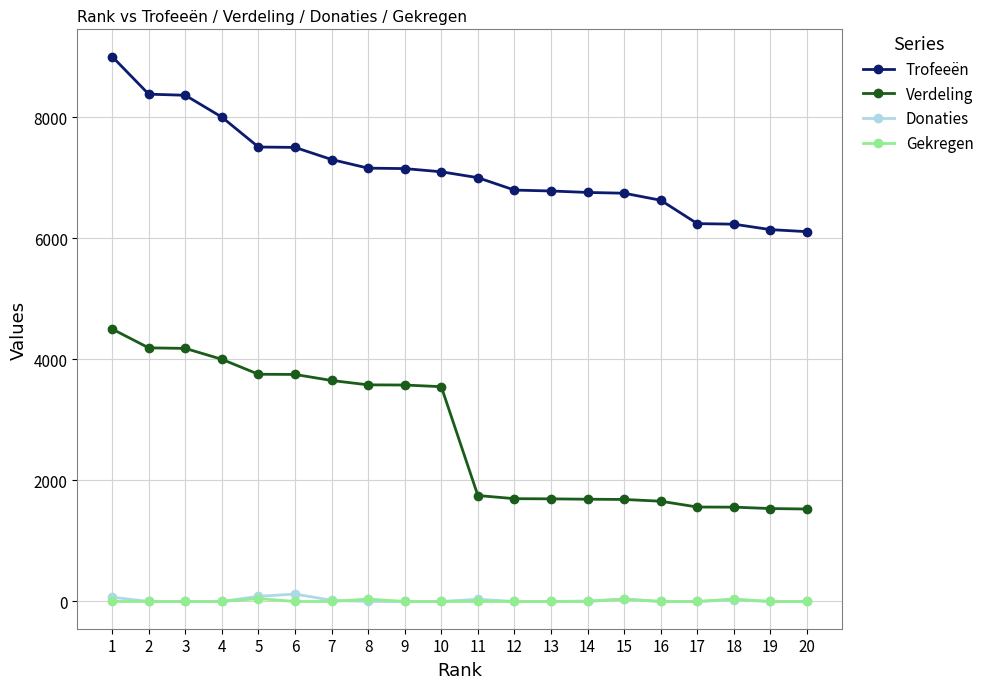

Which series has the widest spread of values?

Verdeling